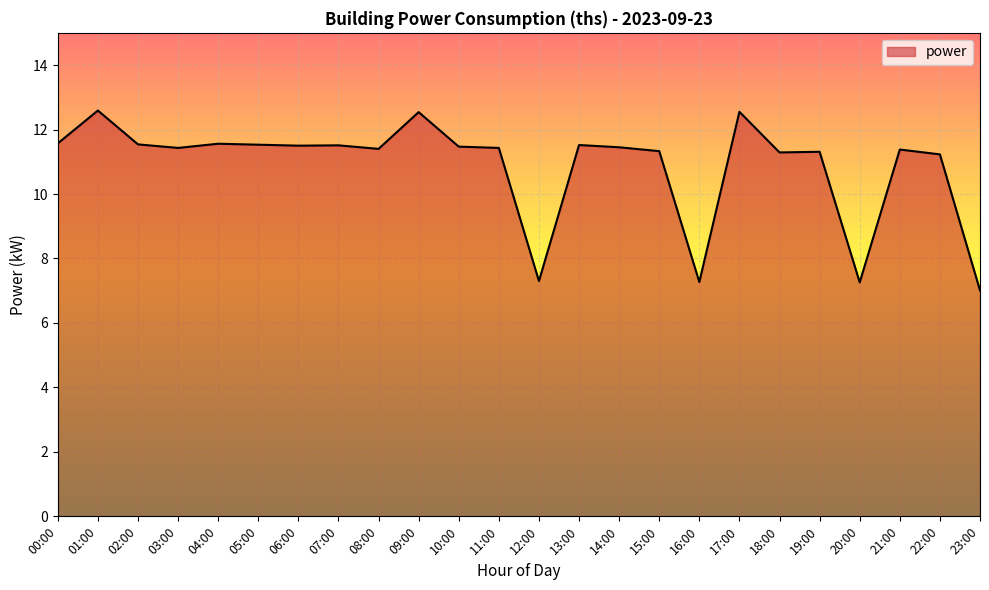

What is the change in value from 07:00 to 17:00?

+1.0